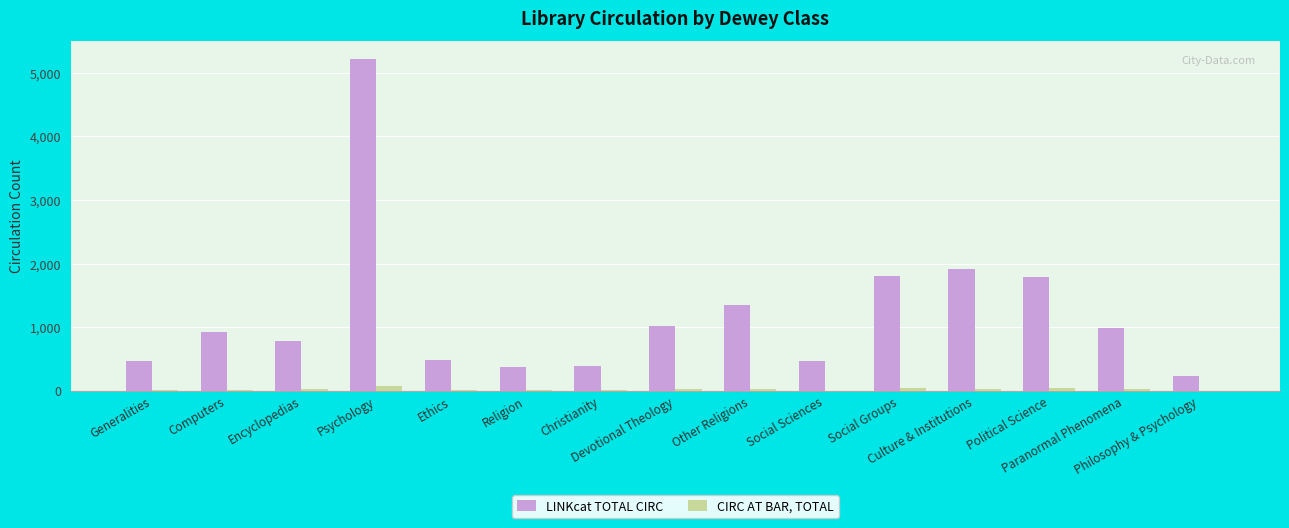

How many distinct data groups are displayed?

2